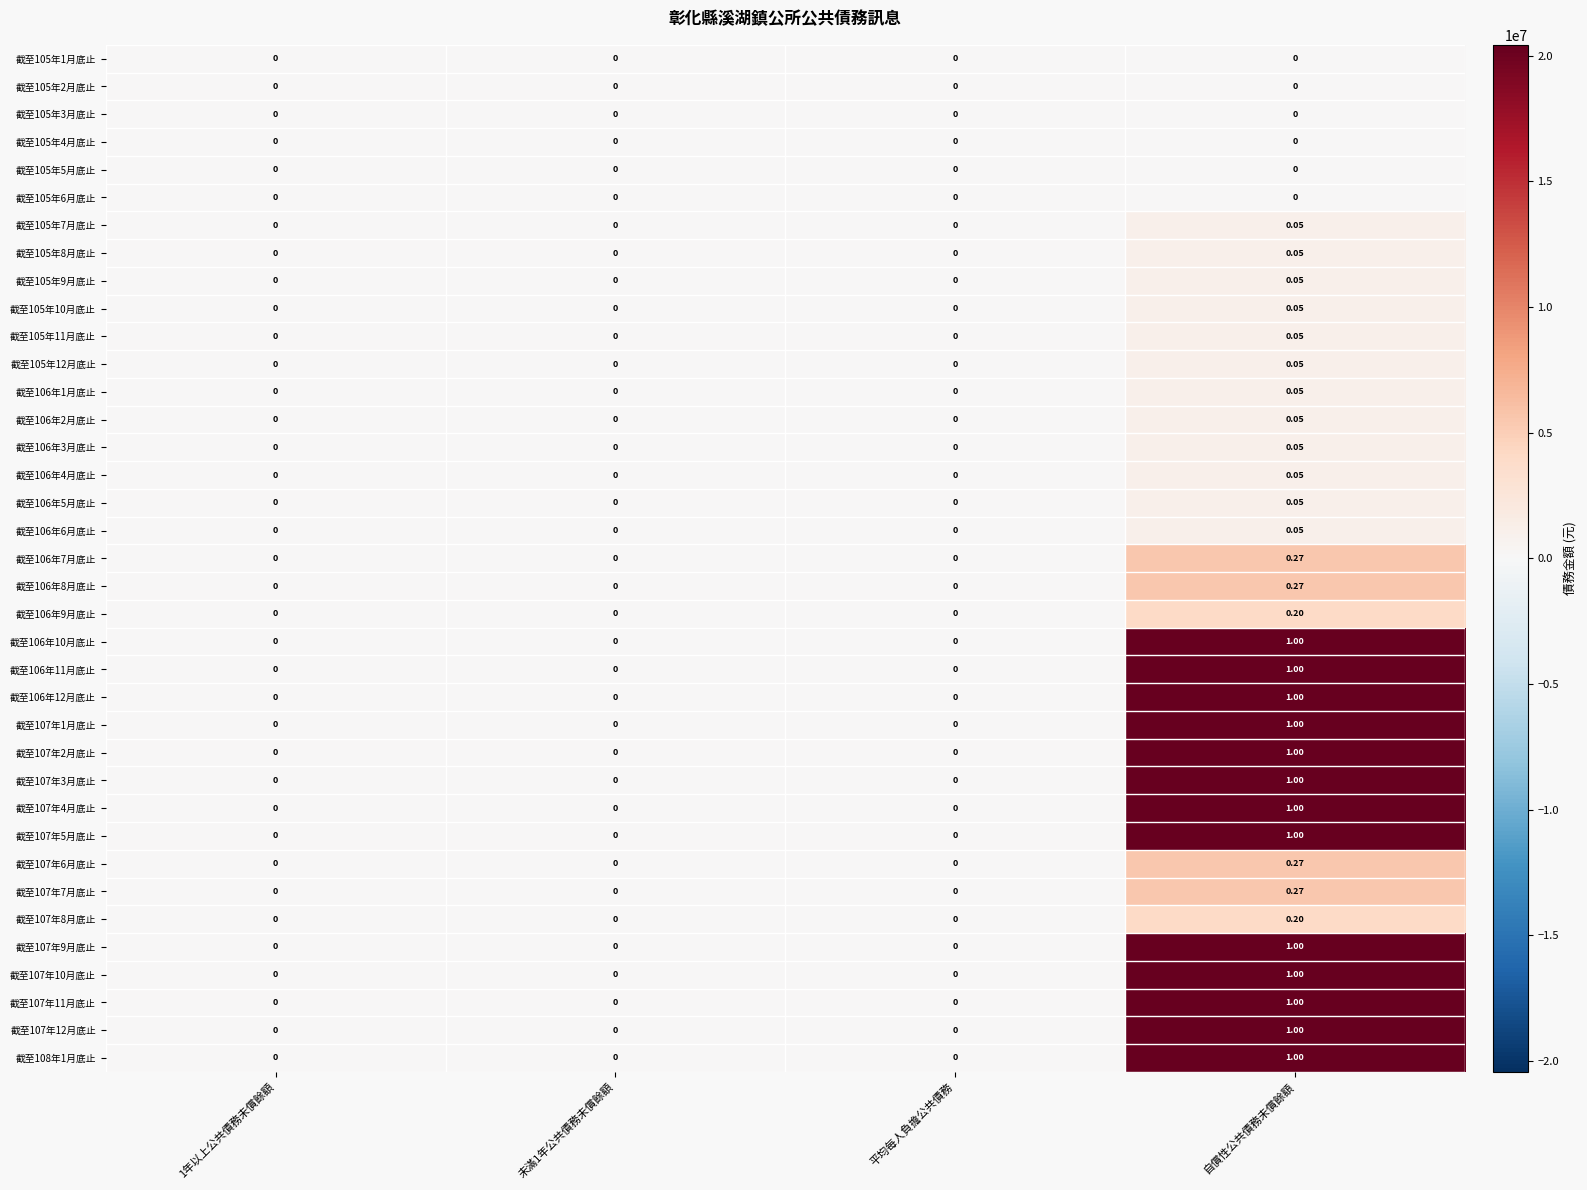

Which label corresponds to the largest value in the chart?

自償性公共債務未償餘額